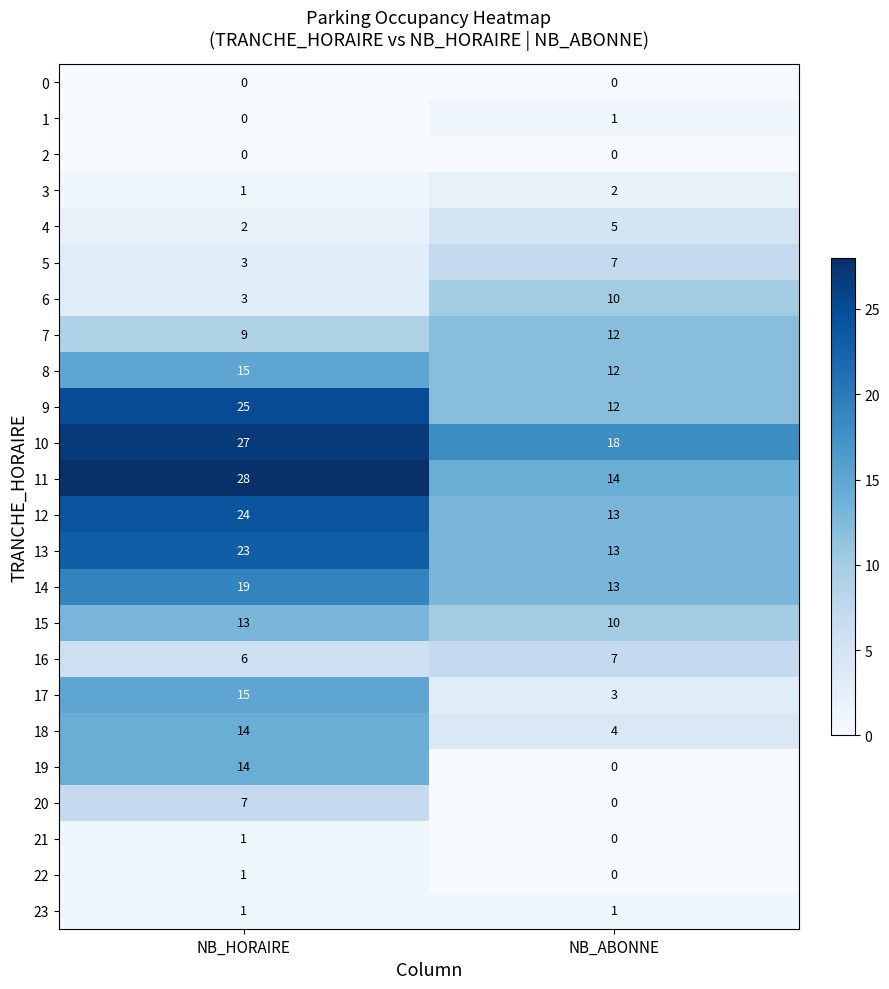

What is the total value across all series at NB_HORAIRE?

251